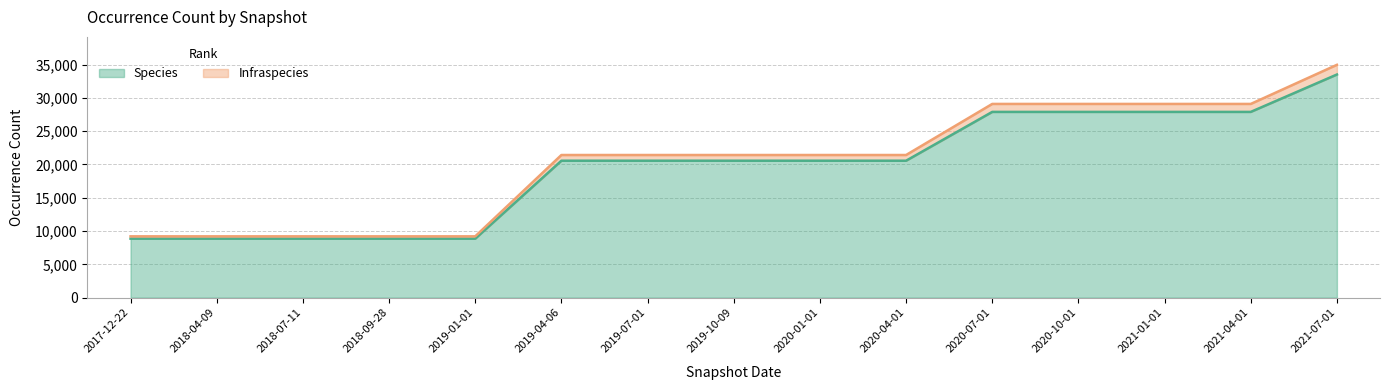

What is the lowest value of the Species series?

8855